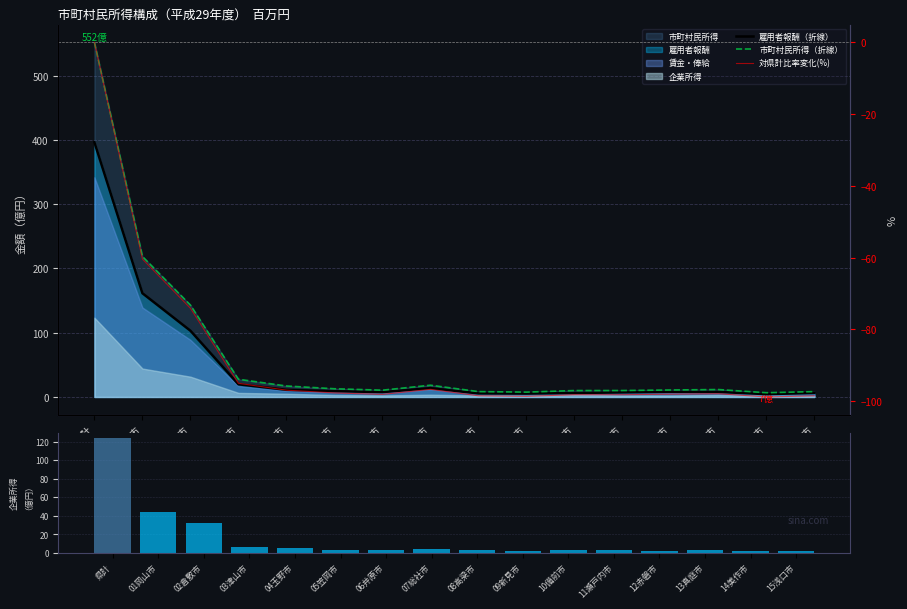

Reading right to left, transcribe all the data shown in this chart.

雇用者報酬（折線）: 6.2	4.4	7.8	8.0	7.1	6.2	5.2	5.5	13.7	7.5	9.0	11.1	19.7	103.0	161.4	396.3
市町村民所得（折線）: 8.3	6.6	11.6	10.9	10.0	10.0	7.5	8.4	18.3	10.6	12.8	17.1	27.6	143.0	218.6	551.8
対県計比率変化(%): -98.5	-98.8	-97.9	-98.0	-98.2	-98.2	-98.6	-98.5	-96.7	-98.1	-97.7	-96.9	-95.0	-74.1	-60.4	0.0
企業所得: 1.6	1.9	3.1	2.3	2.4	3.3	1.9	2.4	3.5	2.4	3.0	5.0	6.3	31.6	44.2	123.4